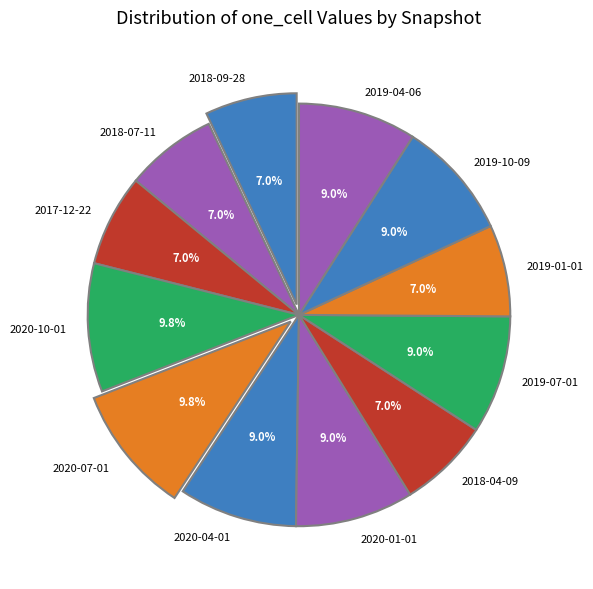

What percentage is NOT represented by 2018-09-28?

93.0%